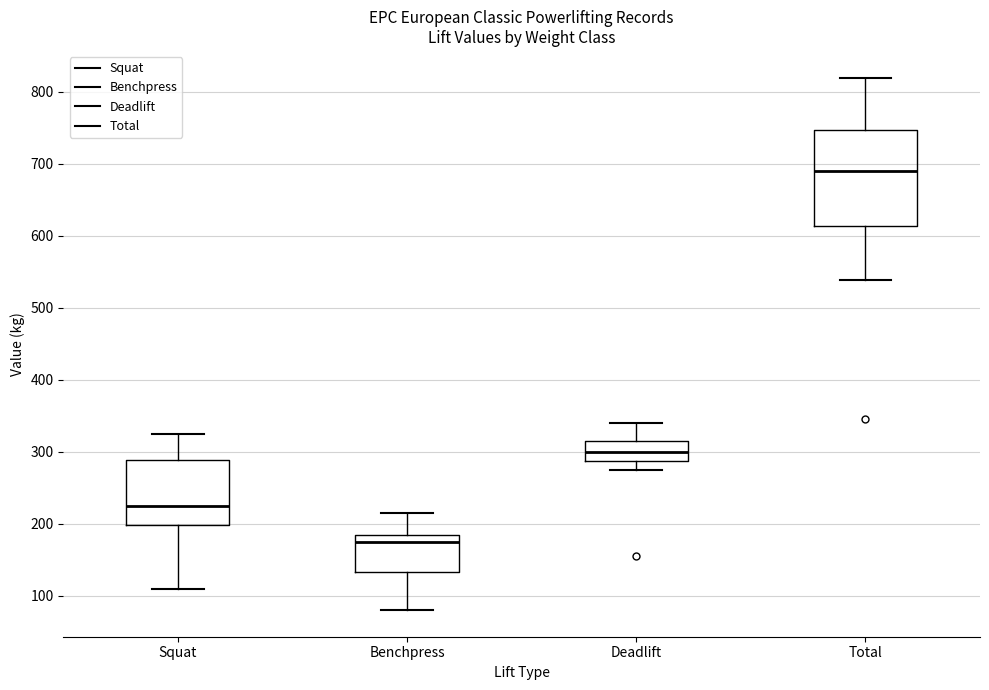

Which box is the tallest, from its lower edge to its upper edge?

Total